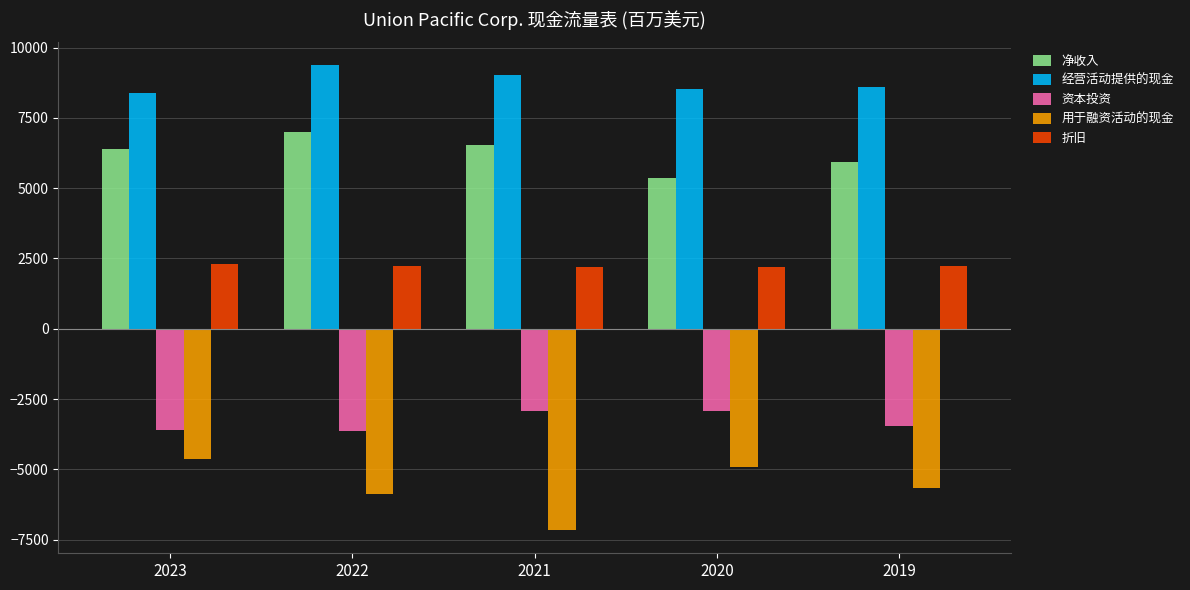

At which label does 经营活动提供的现金 first exceed 8609?

2022